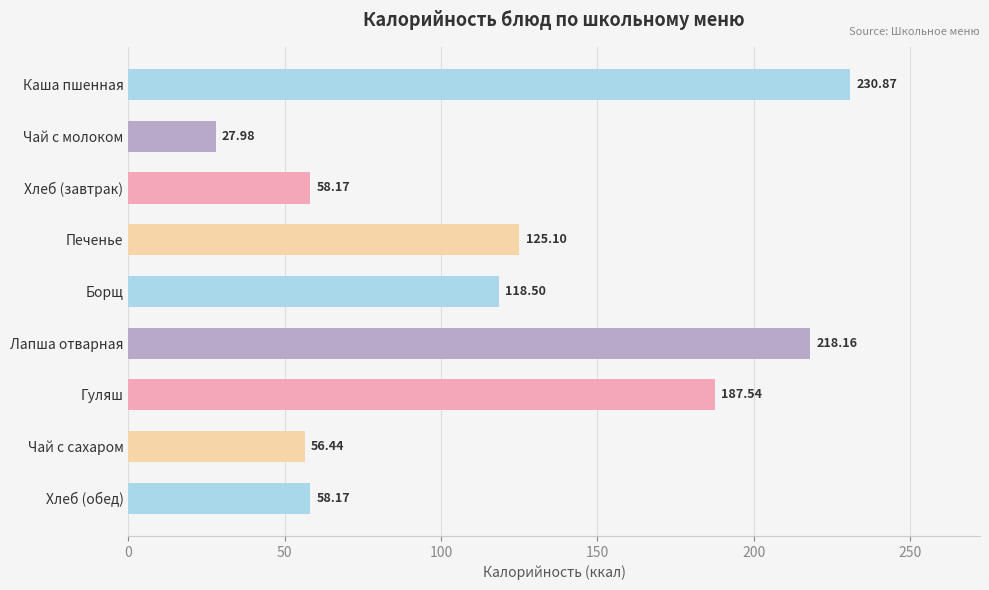

How many data points are above 118?

5